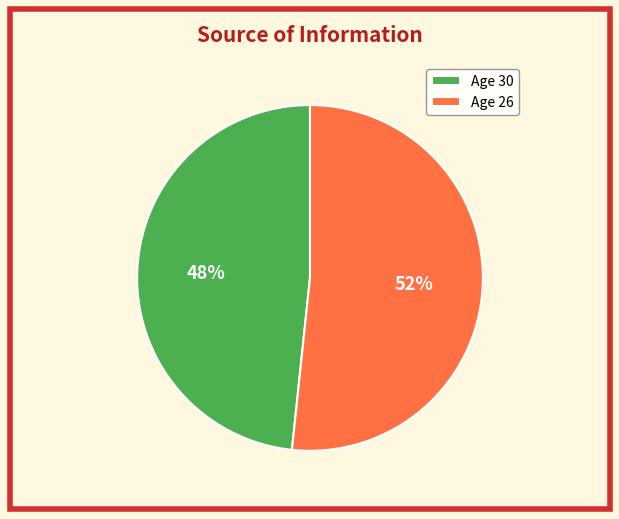

Which category accounts for the majority?

Age 26